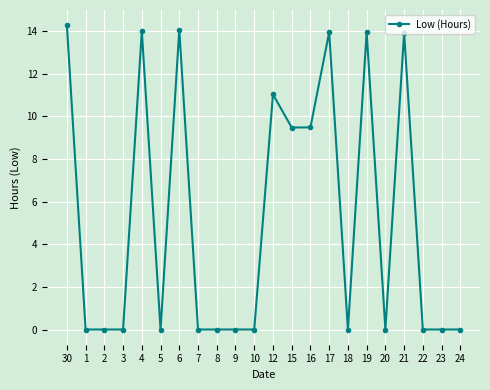

Between 16 and 18, which is larger?

16